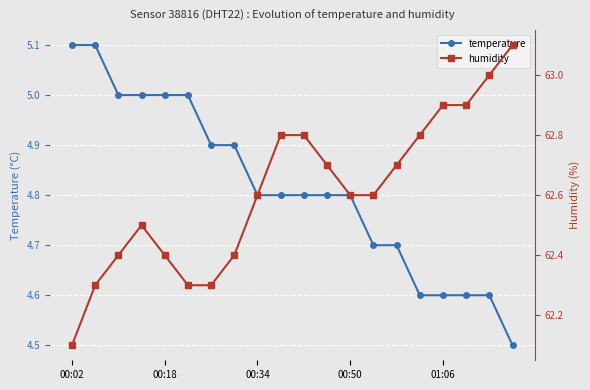

At how many categories does at least one series exceed 22?

20